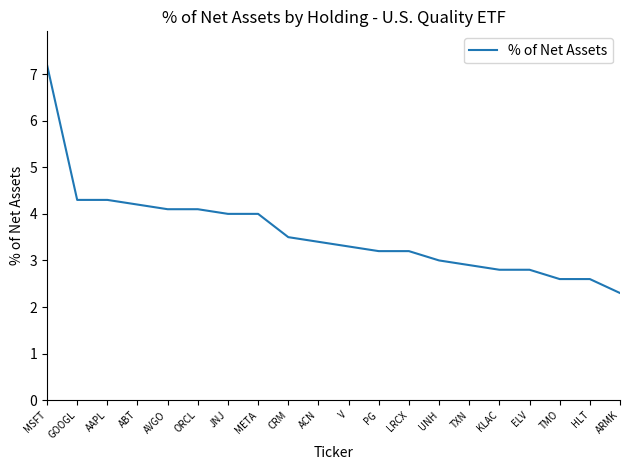

Which label corresponds to the smallest value in the chart?

ARMK